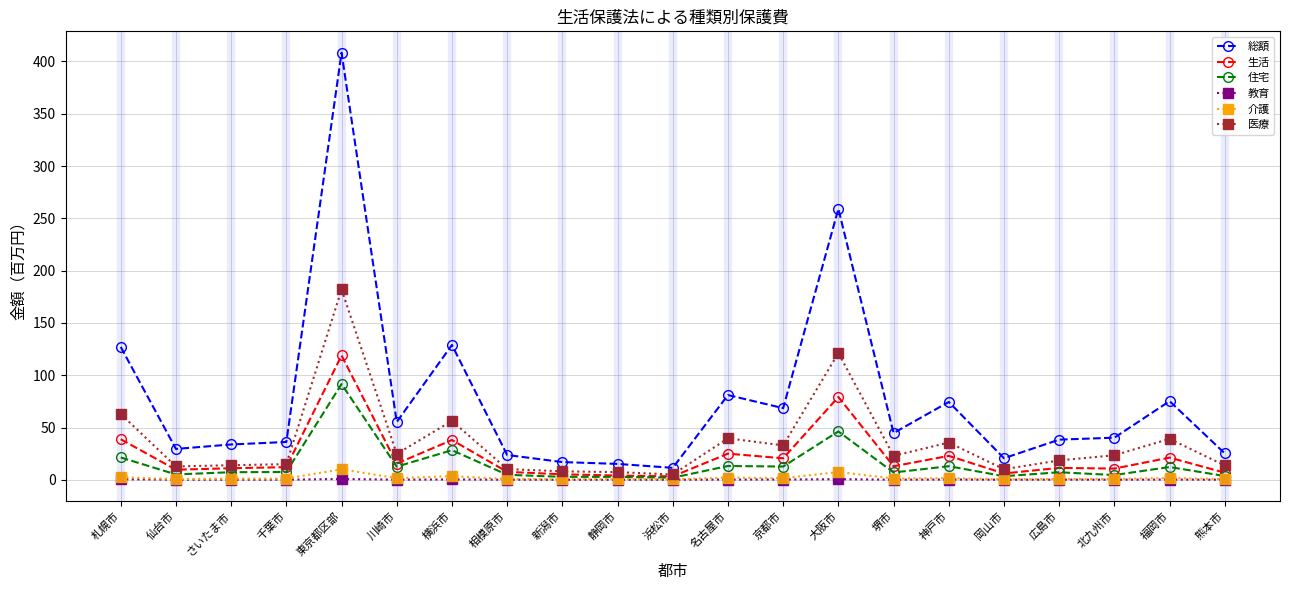

What is the value of the 医療 point at the 16th from the left?

35.6